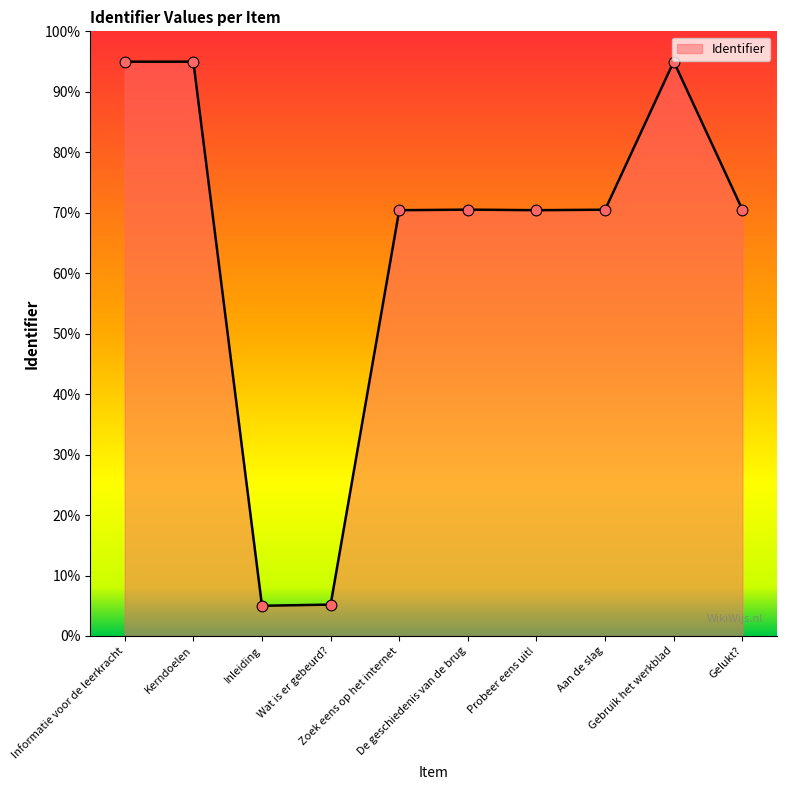

What is the smallest value displayed?

5.0